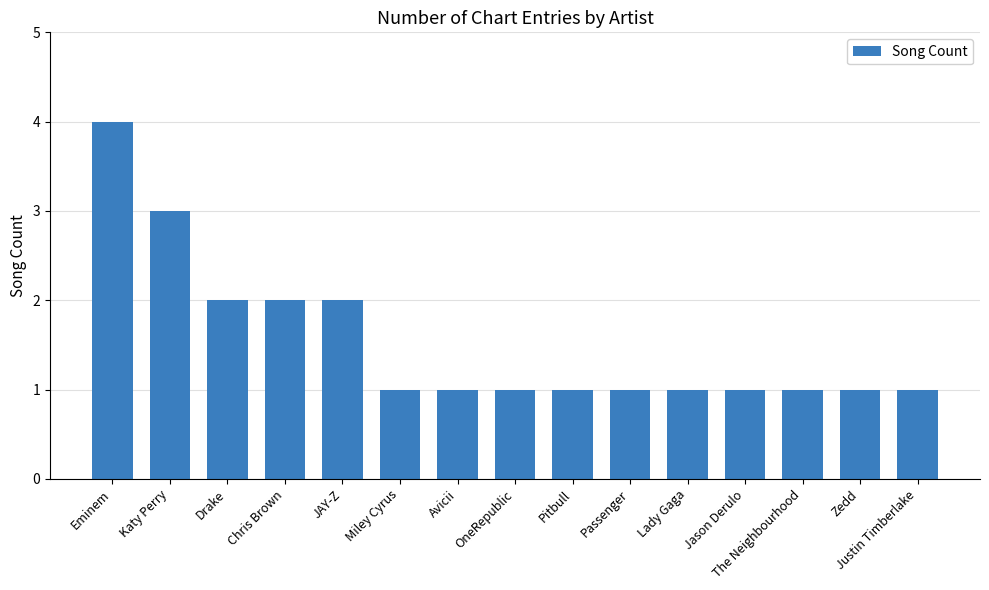

What is the maximum value shown in the chart?

4